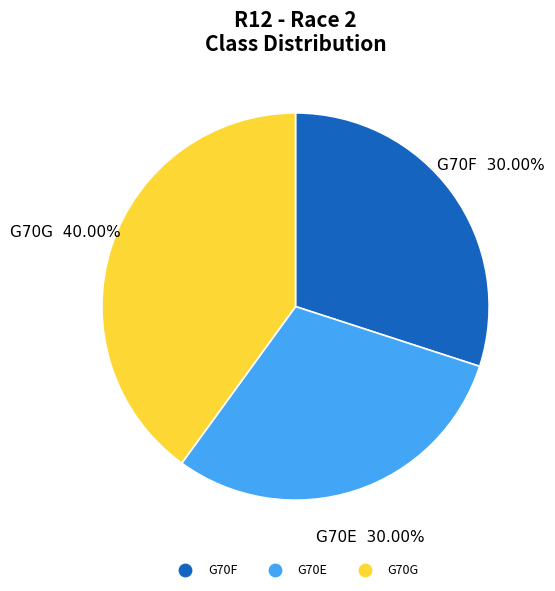

Is the sum of G70G and G70F greater than half?

Yes